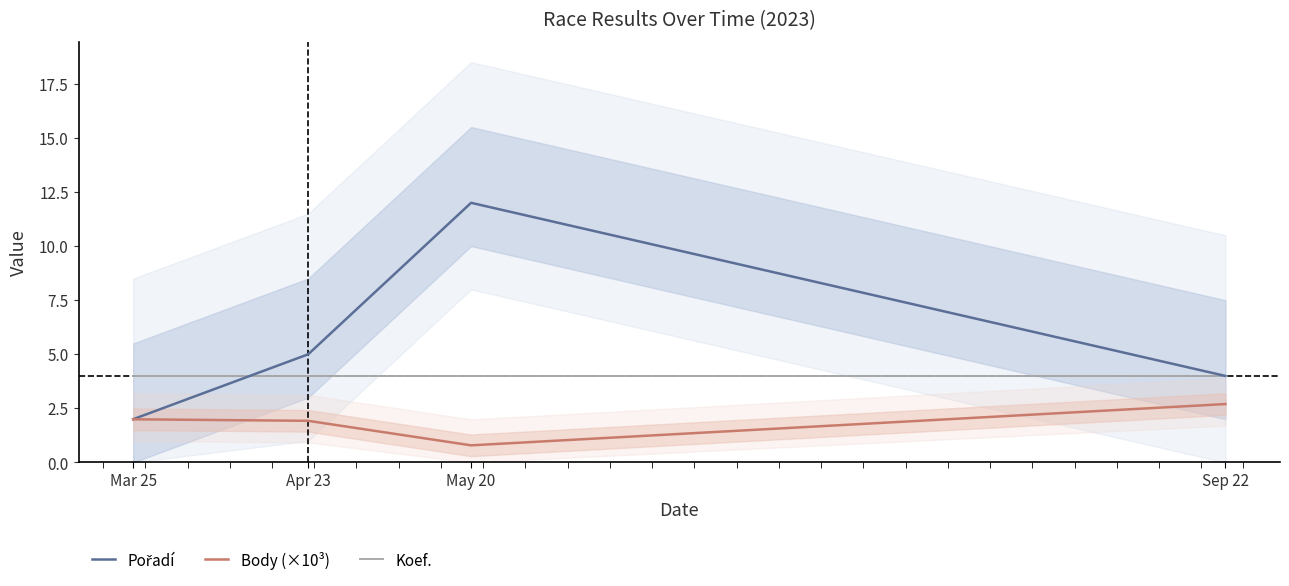

True or false: Koef. and Body (×10³) intersect in this chart.

False